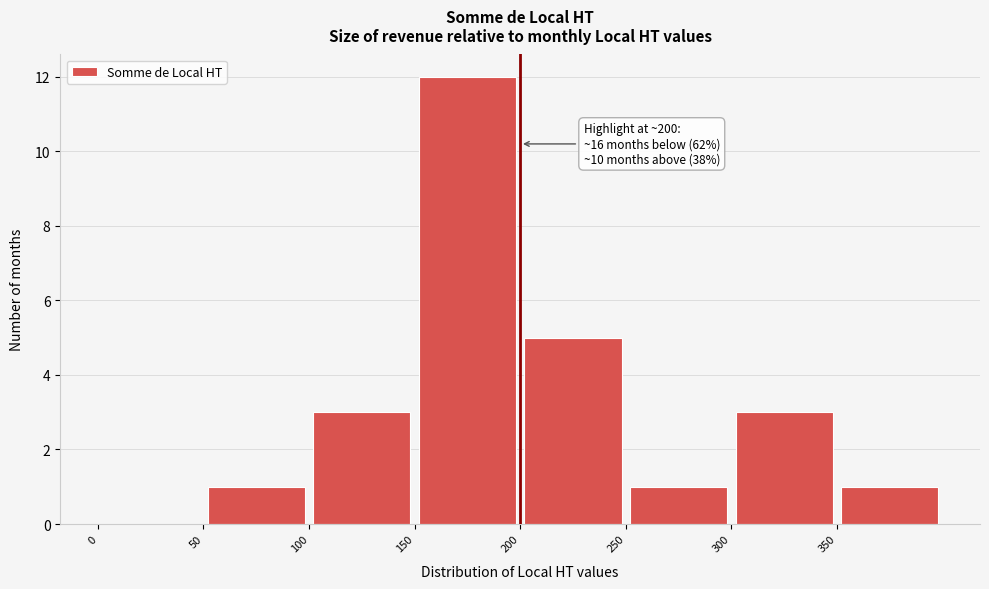

Which range on the x-axis has the tallest bar?

150 to 200